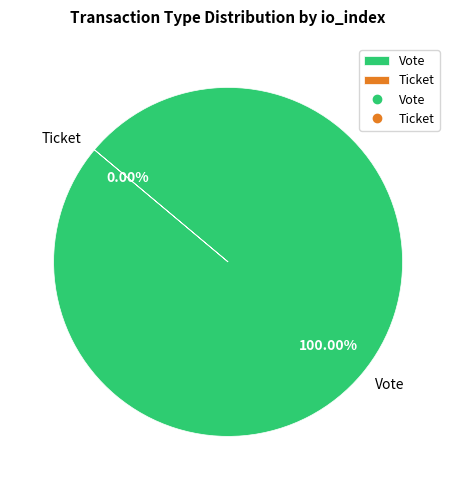

What is the total percentage of Vote and Ticket?

100.0%